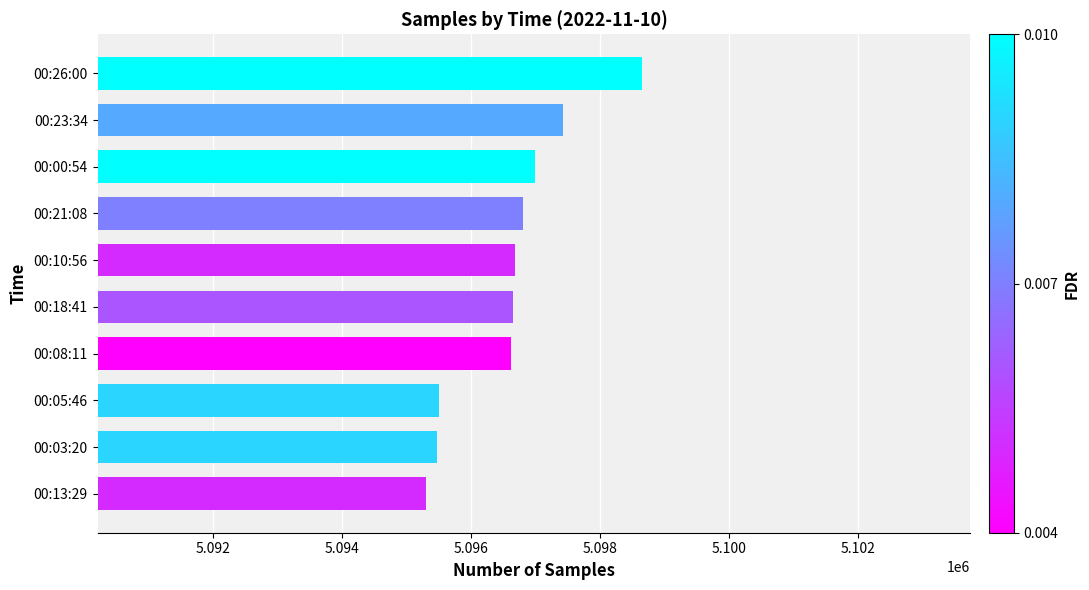

How many data points are less than 5096686?

5